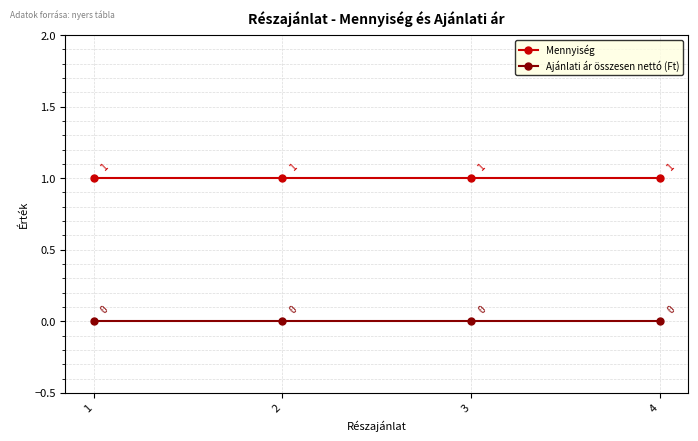

True or false: Mennyiség and Ajánlati ár összesen nettó (Ft) cross at least once.

False